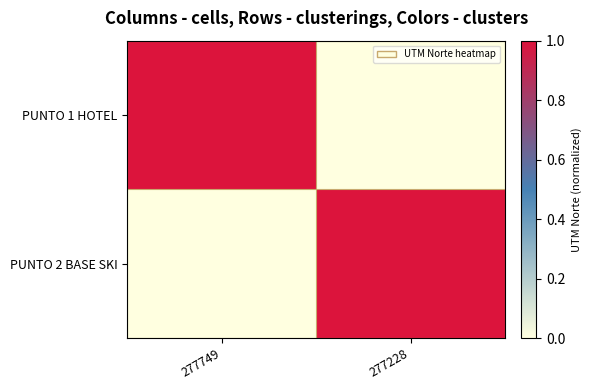

Reading right to left, extract all data points from this chart.

PUNTO 1 HOTEL: 277228=0.0	277749=1.0
PUNTO 2 BASE SKI: 277228=1.0	277749=0.0